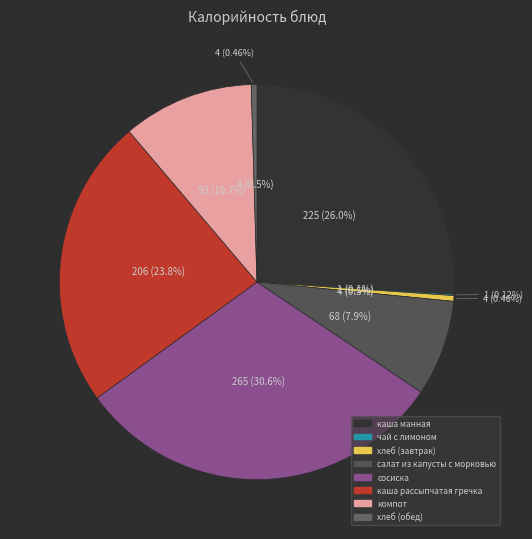

How many slices are in this pie chart?

8